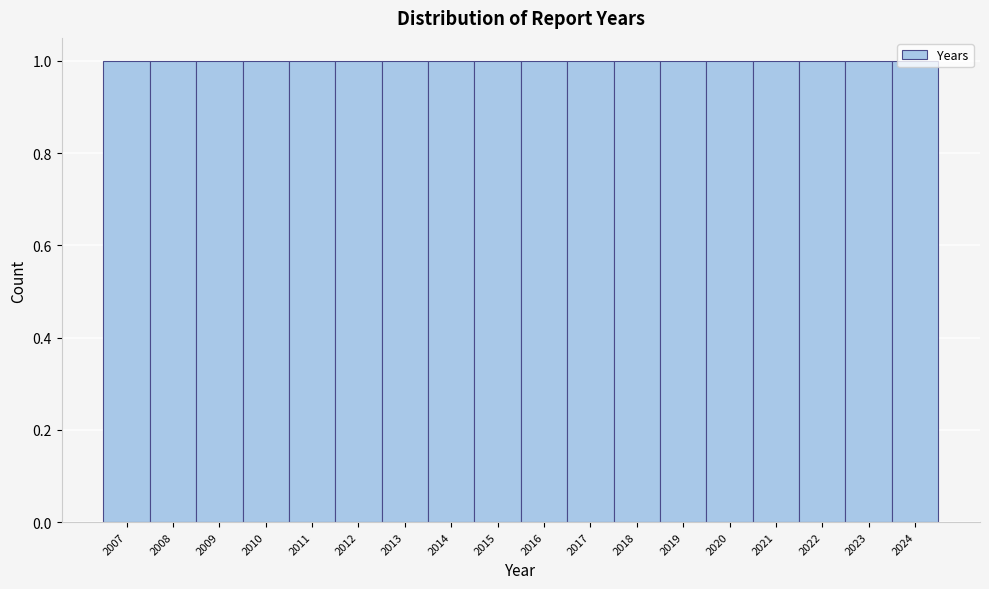

What is the height of the bar covering 2011.5 to 2012.5 on the x-axis? The values are not printed on the chart, so give them approximately, as read against the axis.

1